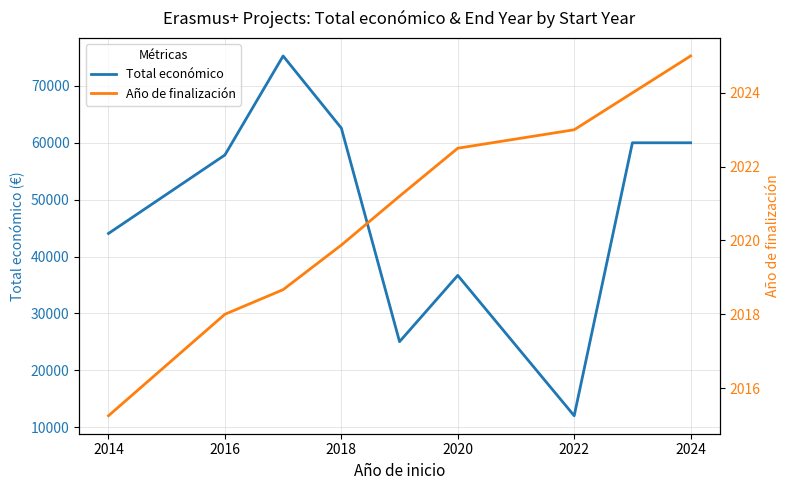

At which label is Año de finalización closest to 2020?

2018